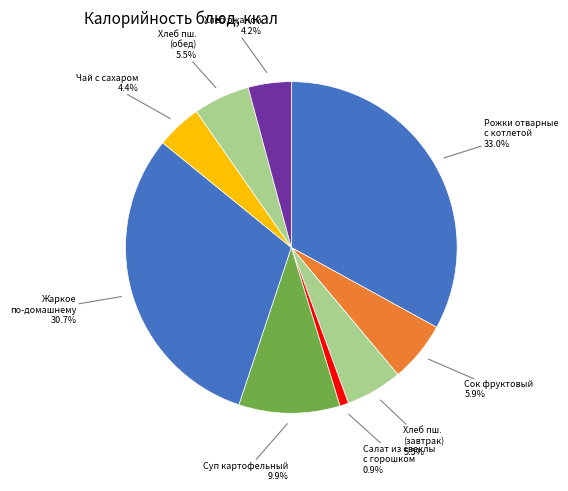

Count the number of slices in the pie.

9